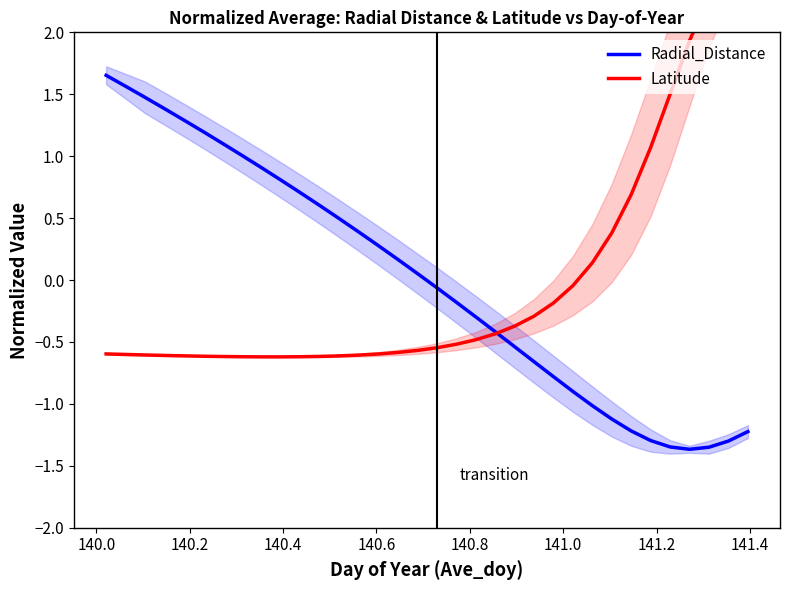

Reading left to right, transcribe all the data shown in this chart.

Radial_Distance: 1.7	1.6	1.5	1.4	1.3	1.2	1.1	1.0	0.9	0.8	0.7	0.6	0.5	0.4	0.3	0.2	0.1	-0.1	-0.2	-0.3	-0.4	-0.5	-0.7	-0.8	-0.9	-1.0	-1.1	-1.2	-1.3	-1.3	-1.4	-1.3	-1.3	-1.2
Latitude: -0.6	-0.6	-0.6	-0.6	-0.6	-0.6	-0.6	-0.6	-0.6	-0.6	-0.6	-0.6	-0.6	-0.6	-0.6	-0.6	-0.6	-0.5	-0.5	-0.5	-0.4	-0.4	-0.3	-0.2	-0.0	0.1	0.4	0.7	1.1	1.5	1.9	2.3	2.5	2.7